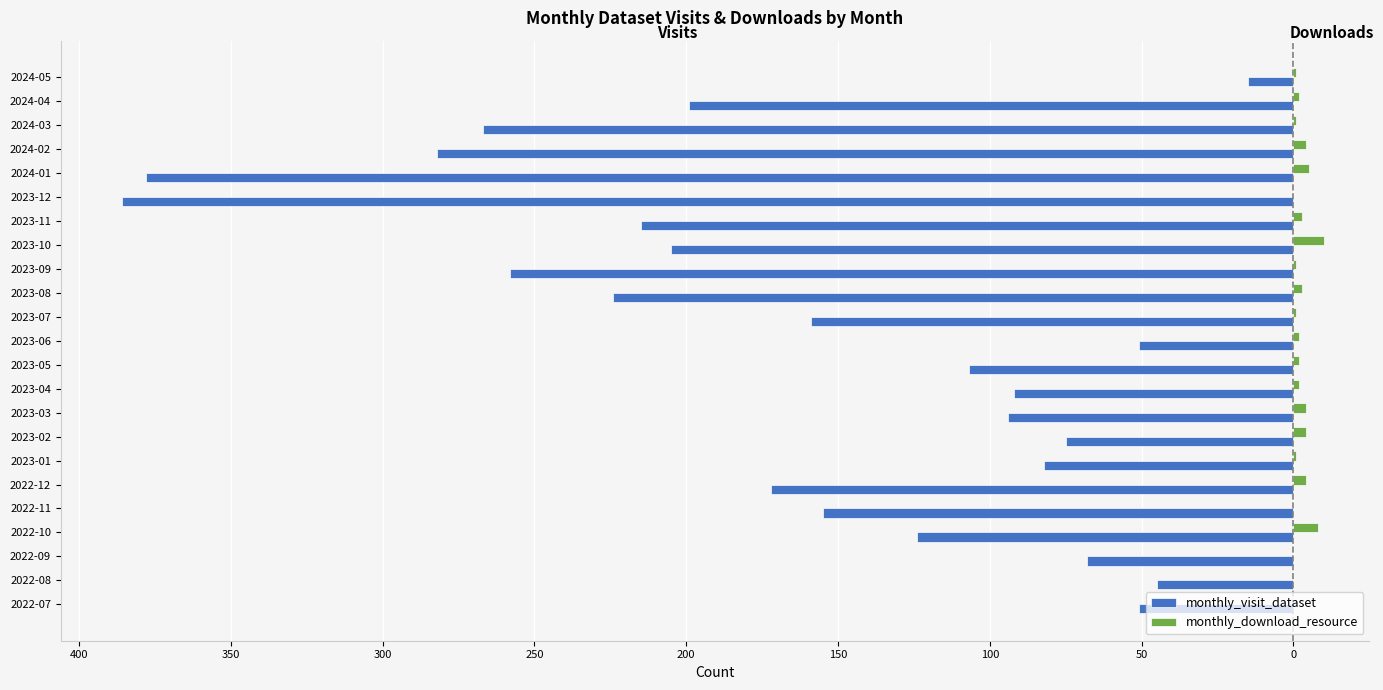

What are all the series names shown in the legend?

monthly_visit_dataset, monthly_download_resource